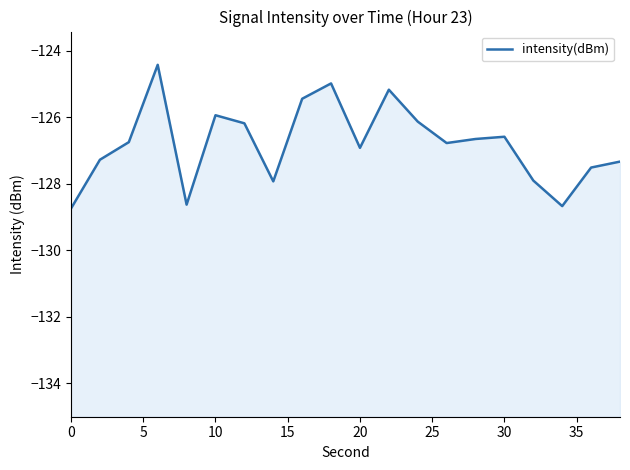

How many points are higher than both their immediate neighbors (excluding endpoints)?

5